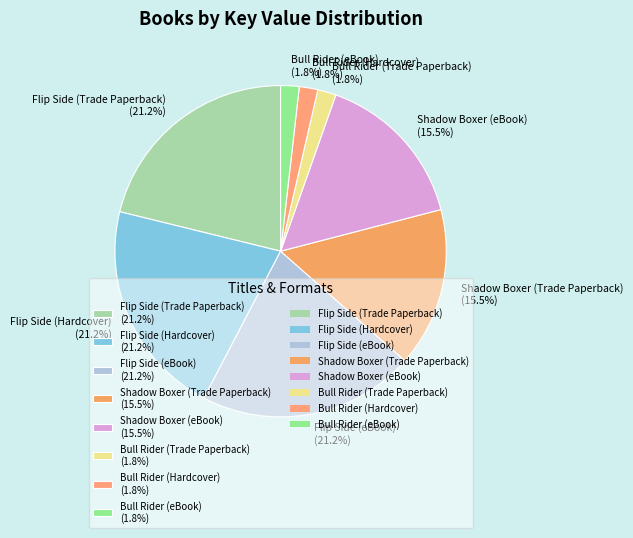

The Flip Side (eBook) slice represents 32% of the pie. True or false?

False